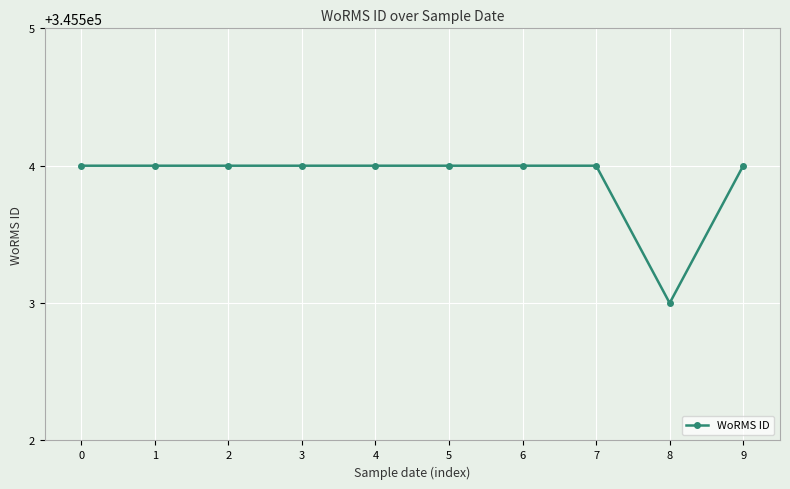

What is the value of the 6th point from the left?

345504